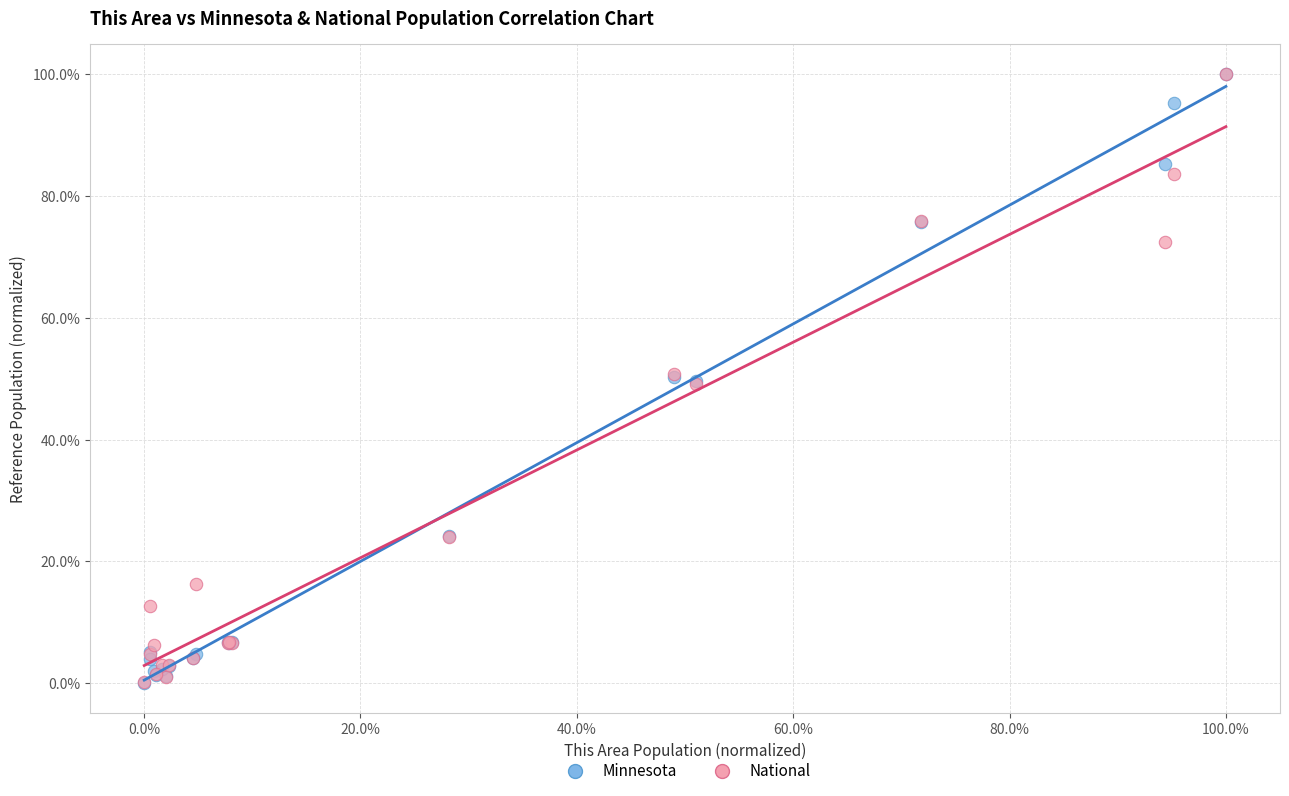

Which series has the largest Y range (max minus min)?

Minnesota